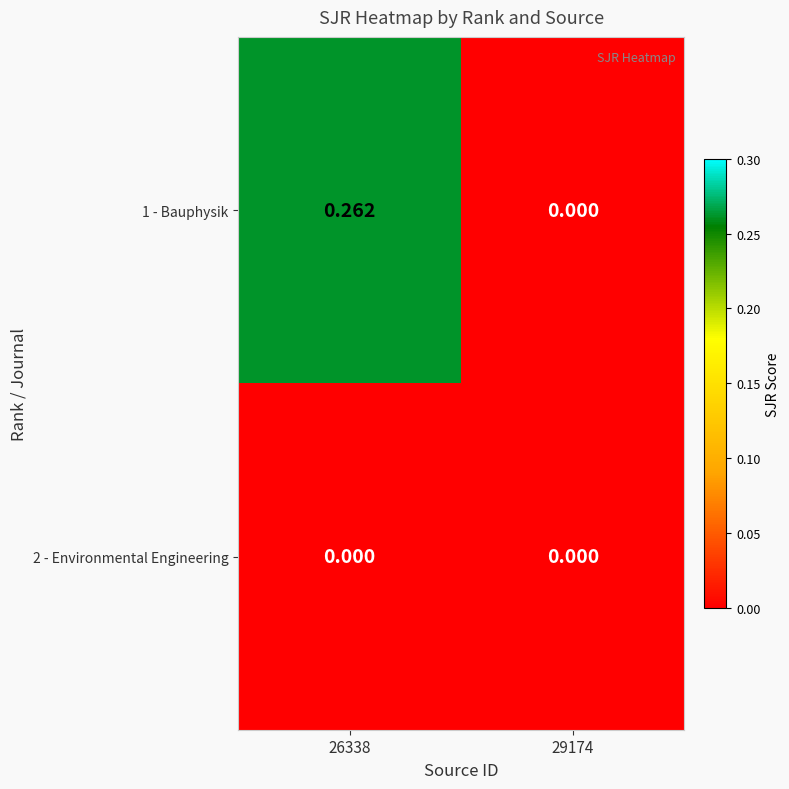

Which series has the largest range (max minus min)?

1 - Bauphysik